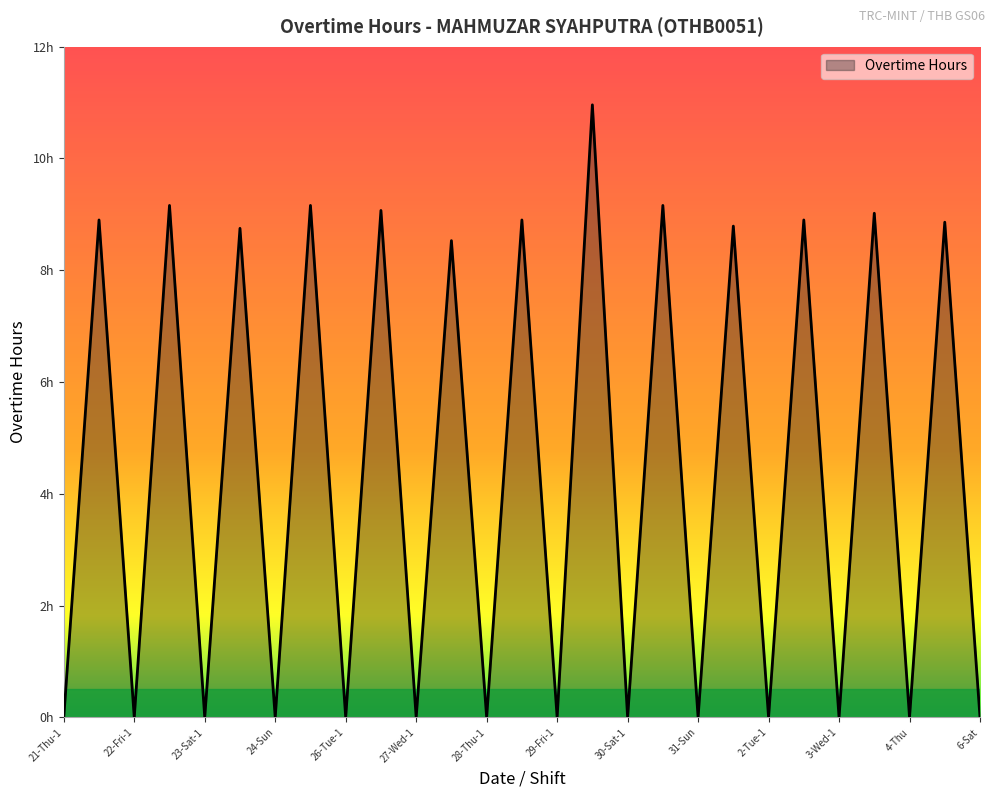

What is the label of the 1st point from the left?

21-Thu-1